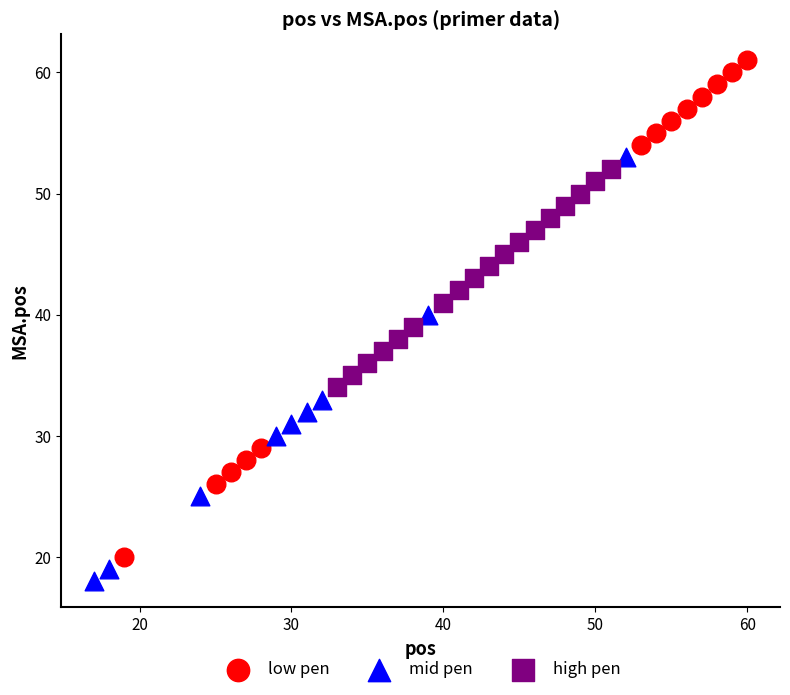

Which series reaches the minimum Y coordinate?

mid pen